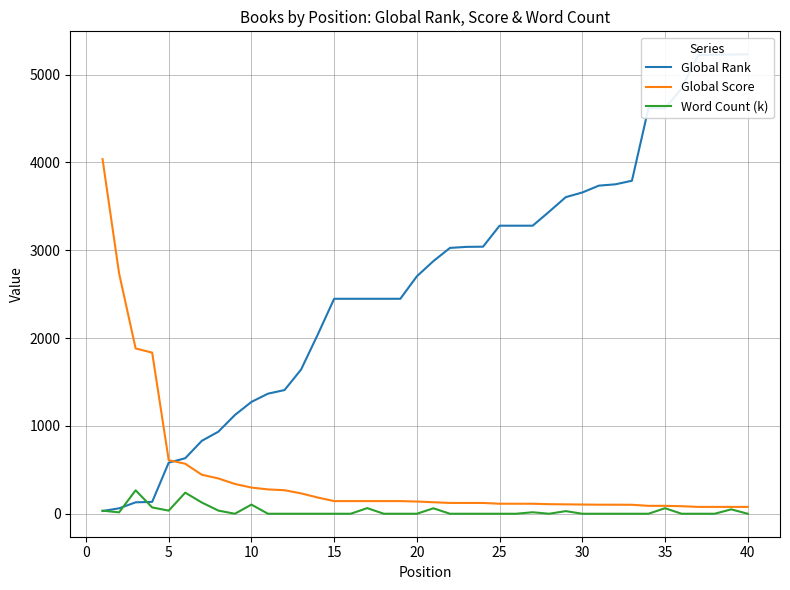

List the series in order of their overall mean, lowest first.

Word Count (k), Global Score, Global Rank